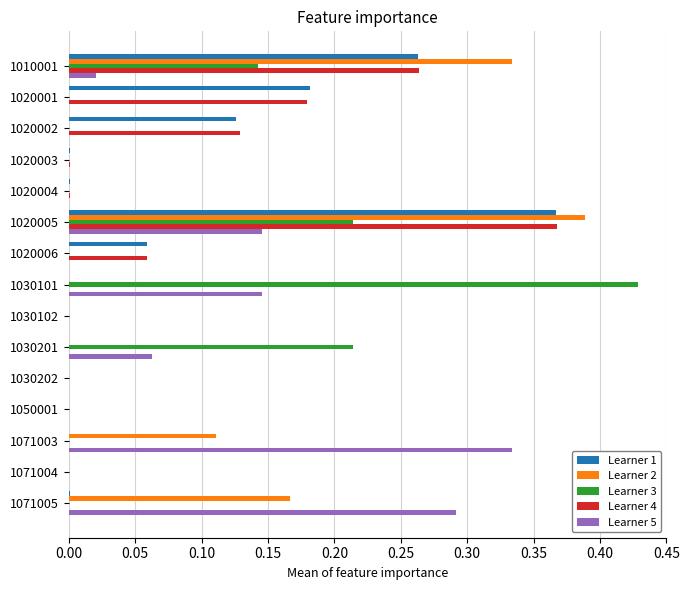

Which series changed the most between 1010001 and 1030202?

Learner 2